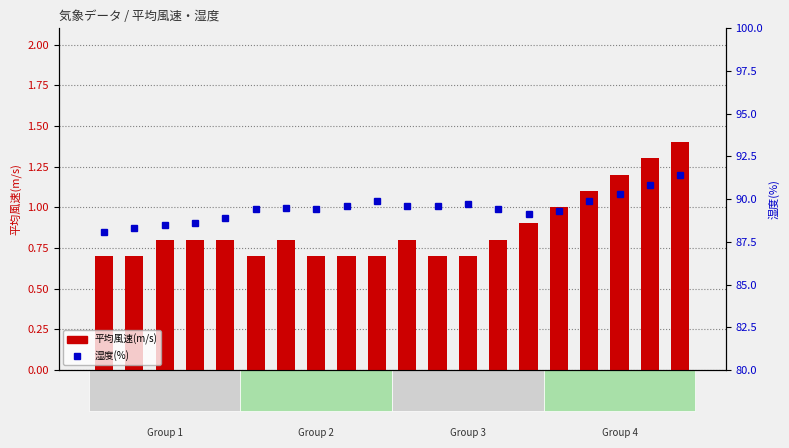

Rank the series by their maximum value, from lowest to highest.

平均風速(m/s), 湿度(%)